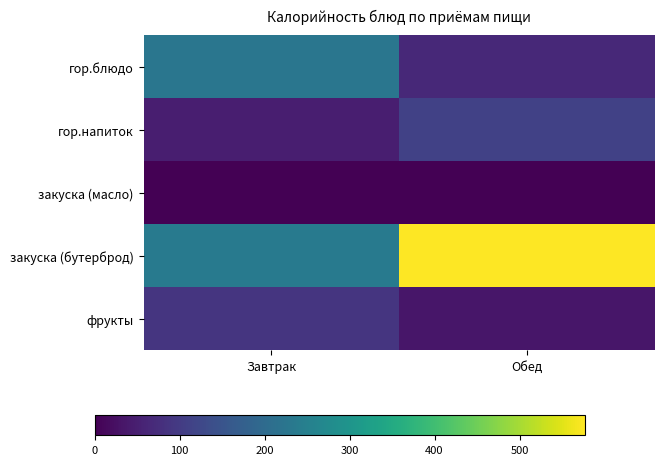

Reading left to right, extract all data points from this chart.

гор.блюдо: Завтрак=227.0	Обед=65.8
гор.напиток: Завтрак=49.0	Обед=111.1
закуска (масло): Завтрак=0.7	Обед=0.7
закуска (бутерброд): Завтрак=236.0	Обед=576.5
фрукты: Завтрак=90.0	Обед=36.0